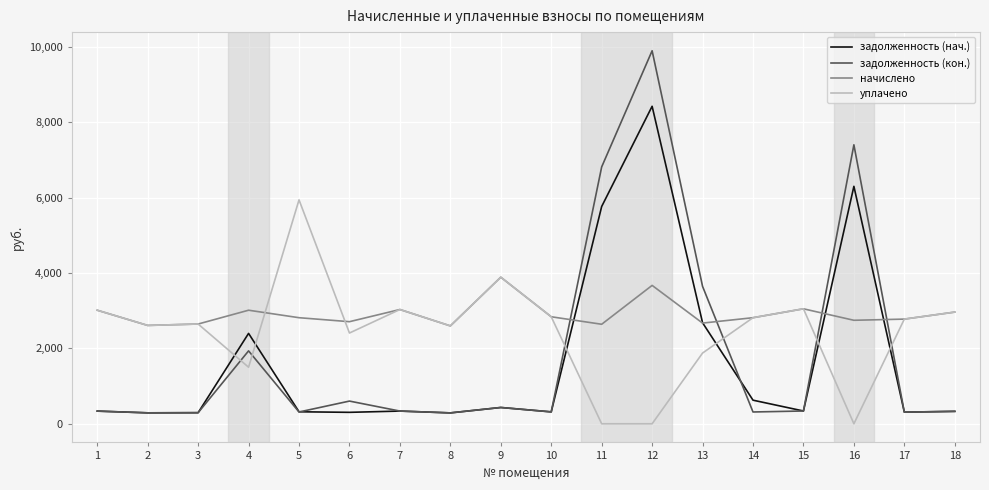

Count the number of data series in this chart.

4